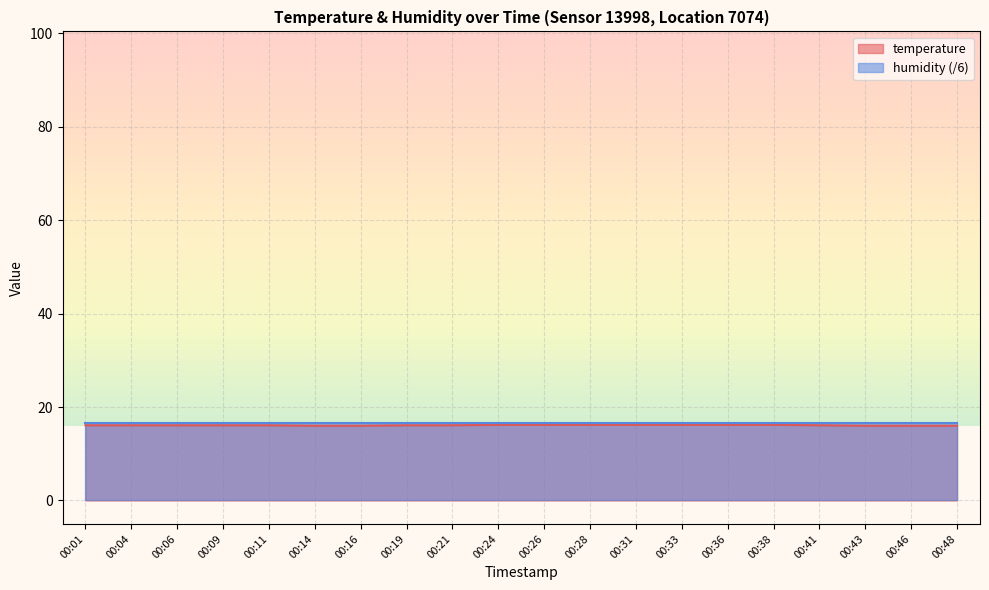

What is the ratio of the value at 00:46 to the value at 00:31?

1.0